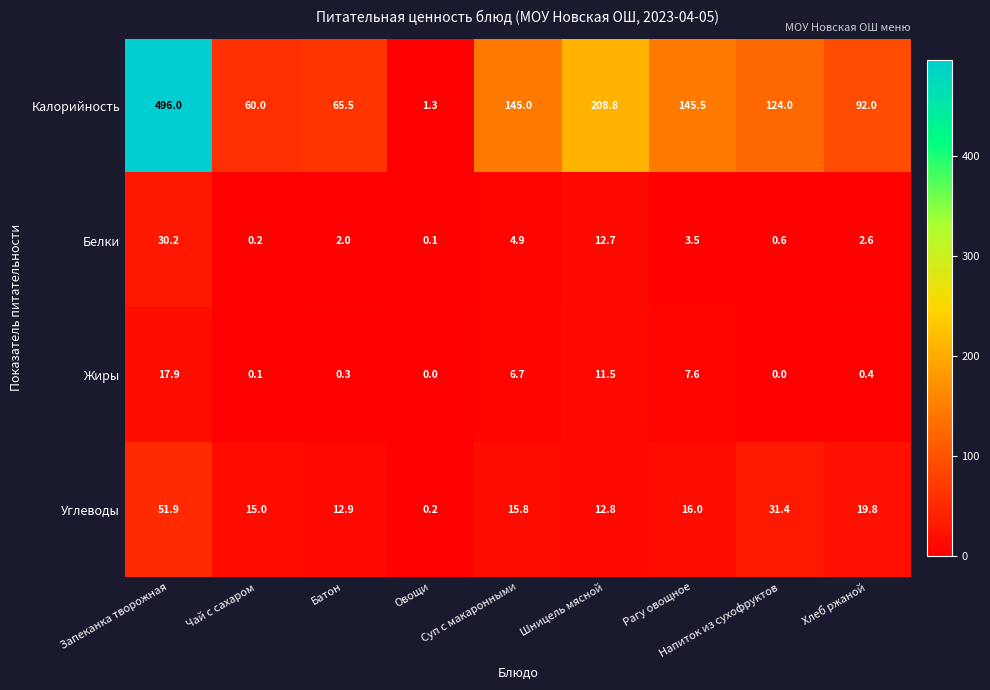

Which label corresponds to the largest value in the chart?

Запеканка творожная